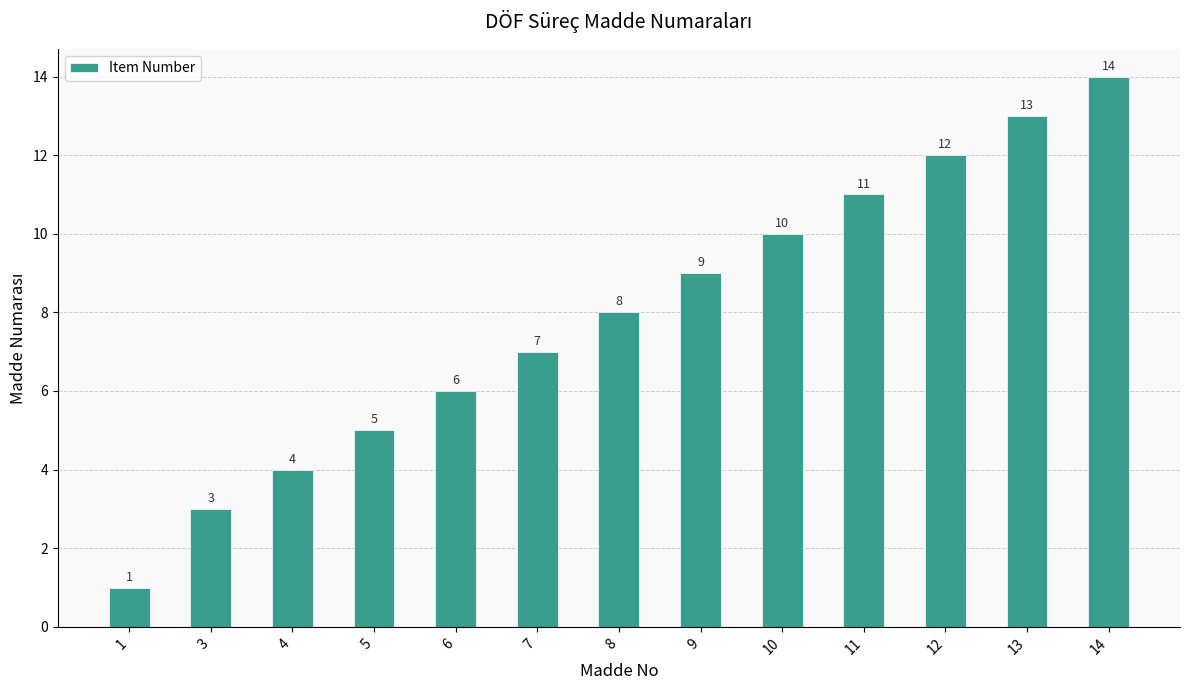

How many series are shown in this chart?

1